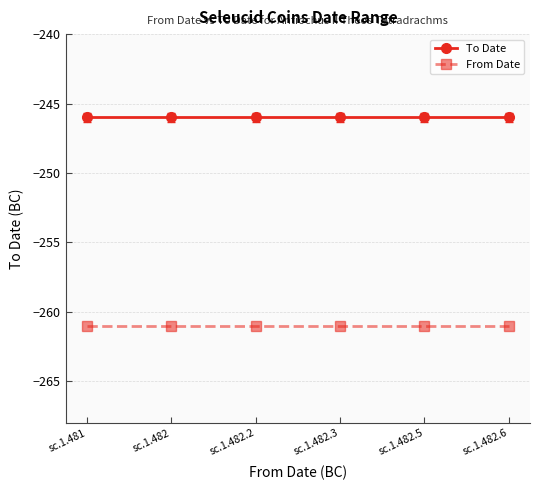

List the series in order of their peak value, highest first.

To Date, From Date